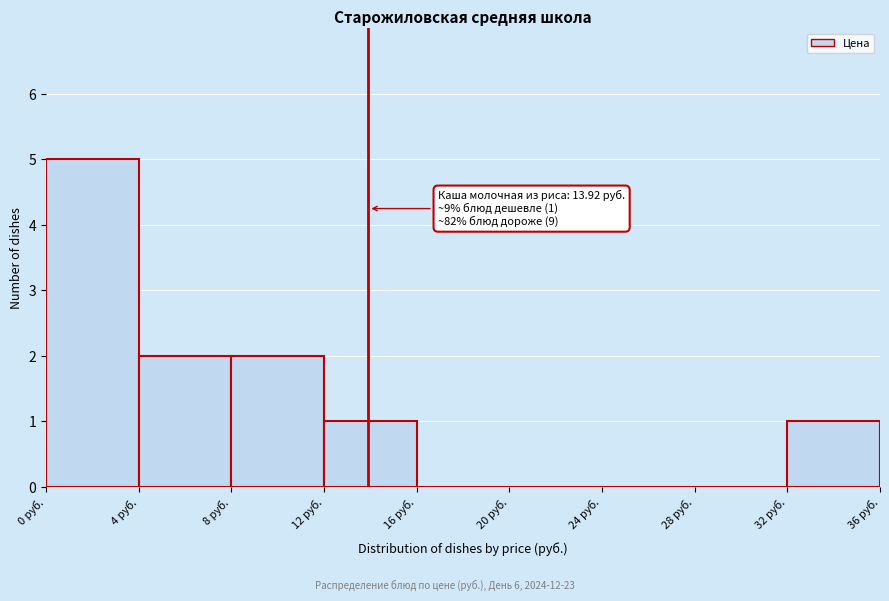

Over which range of the x-axis is the bar tallest?

0 to 4